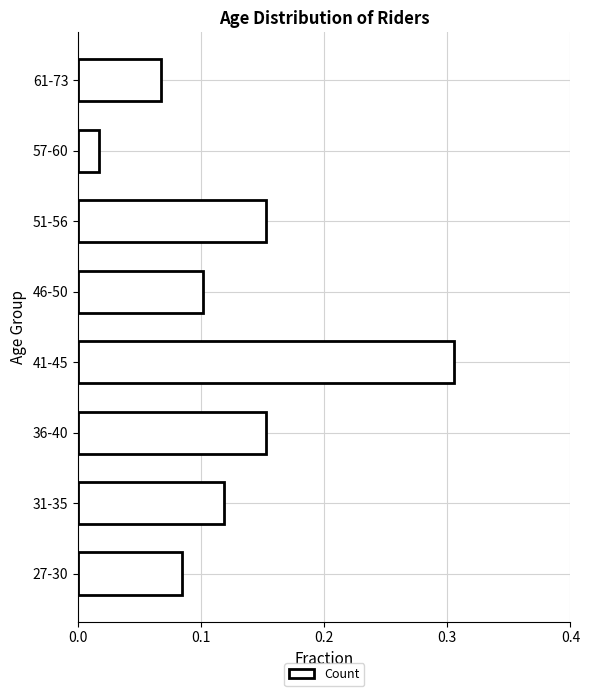

Does the chart contain any negative values?

No